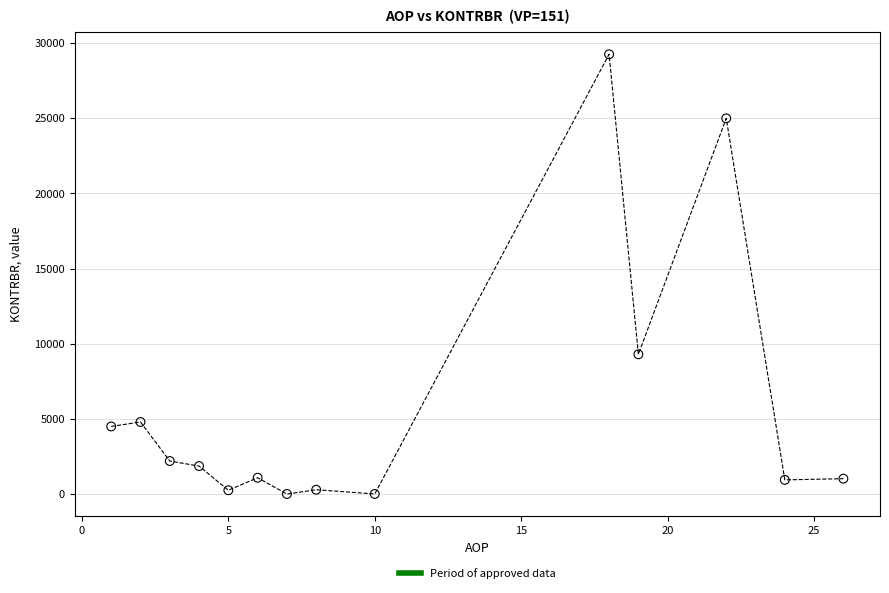

What is the range of X values (max minus min)?

25.0